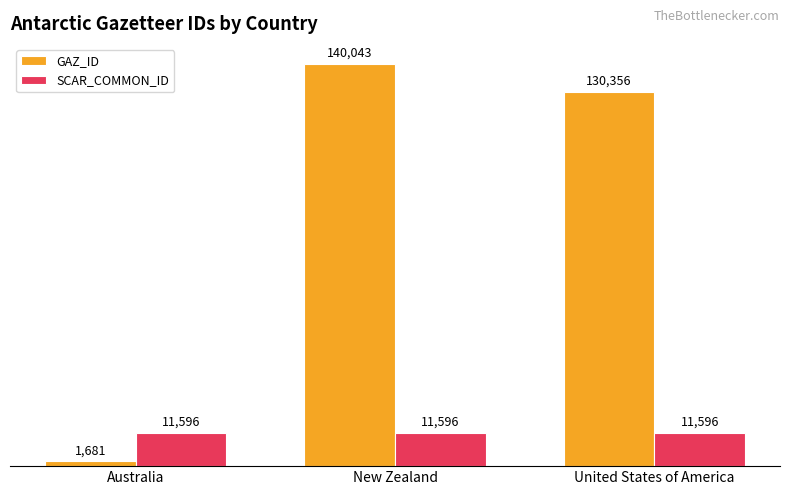

The SCAR_COMMON_ID series shows 3740 at Australia. True or false?

False